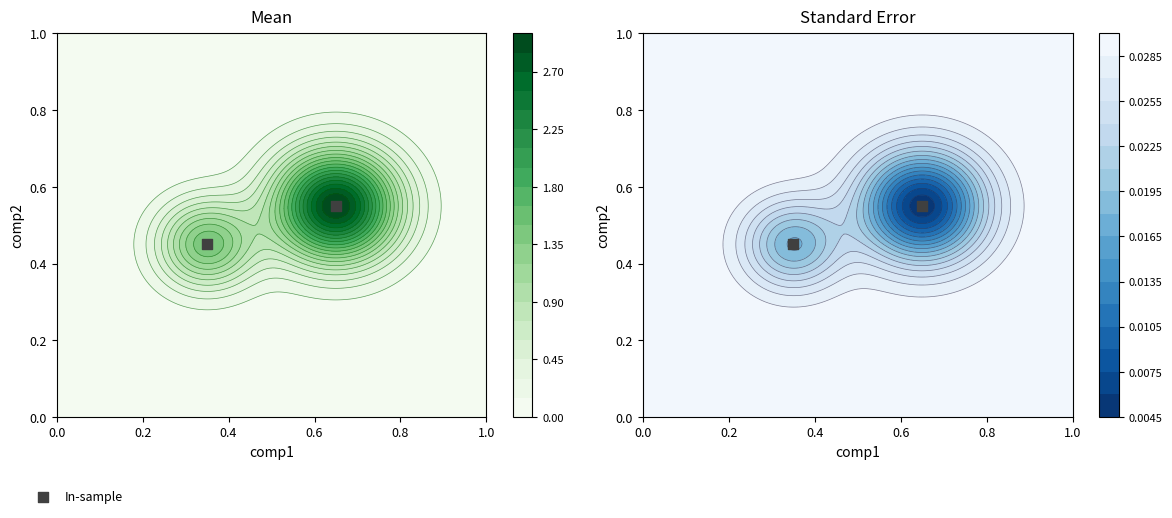

What is the average value?

0.5